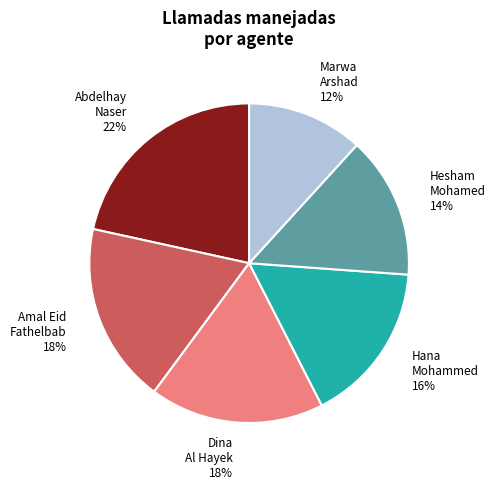

What is the ratio of the value at Marwa Arshad to the value at Abdelhay Naser?

0.5